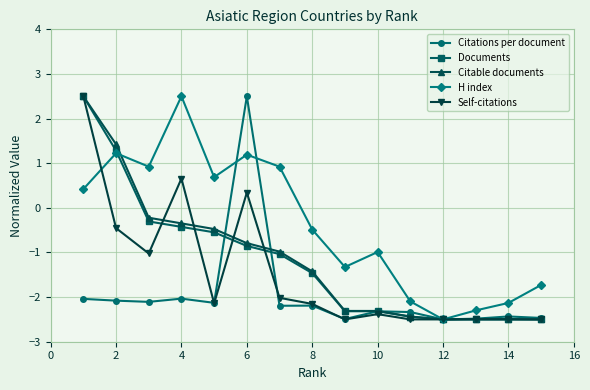

In H index, how many points are higher than both neighbors (excluding endpoints)?

4